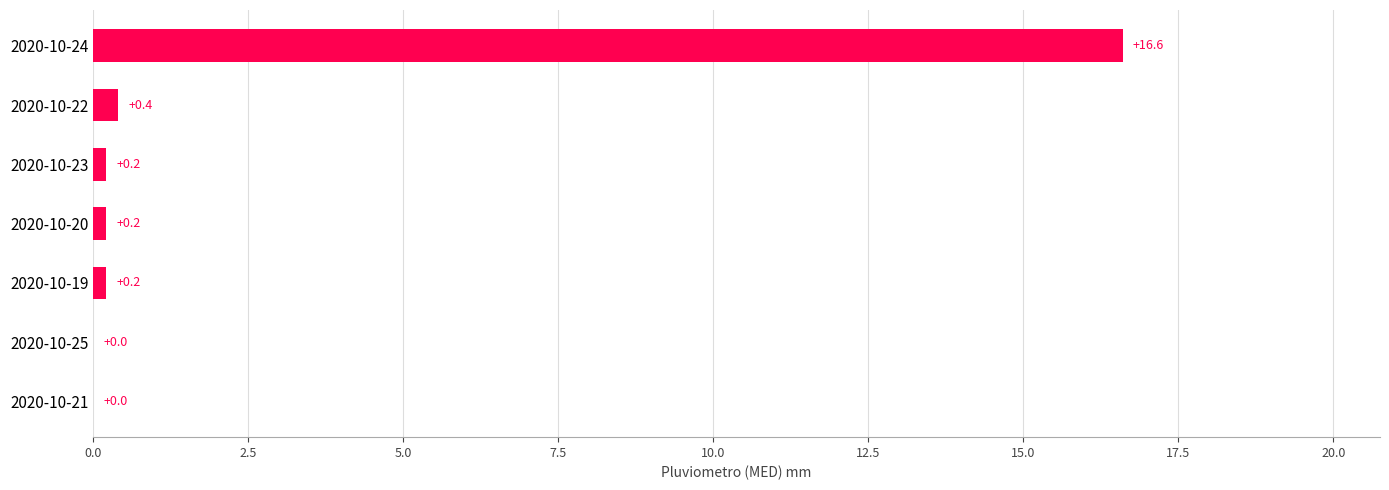

Reading top to bottom, extract all data points from this chart.

2020-10-24=16.6	2020-10-22=0.4	2020-10-23=0.2	2020-10-20=0.2	2020-10-19=0.2	2020-10-25=0.0	2020-10-21=0.0